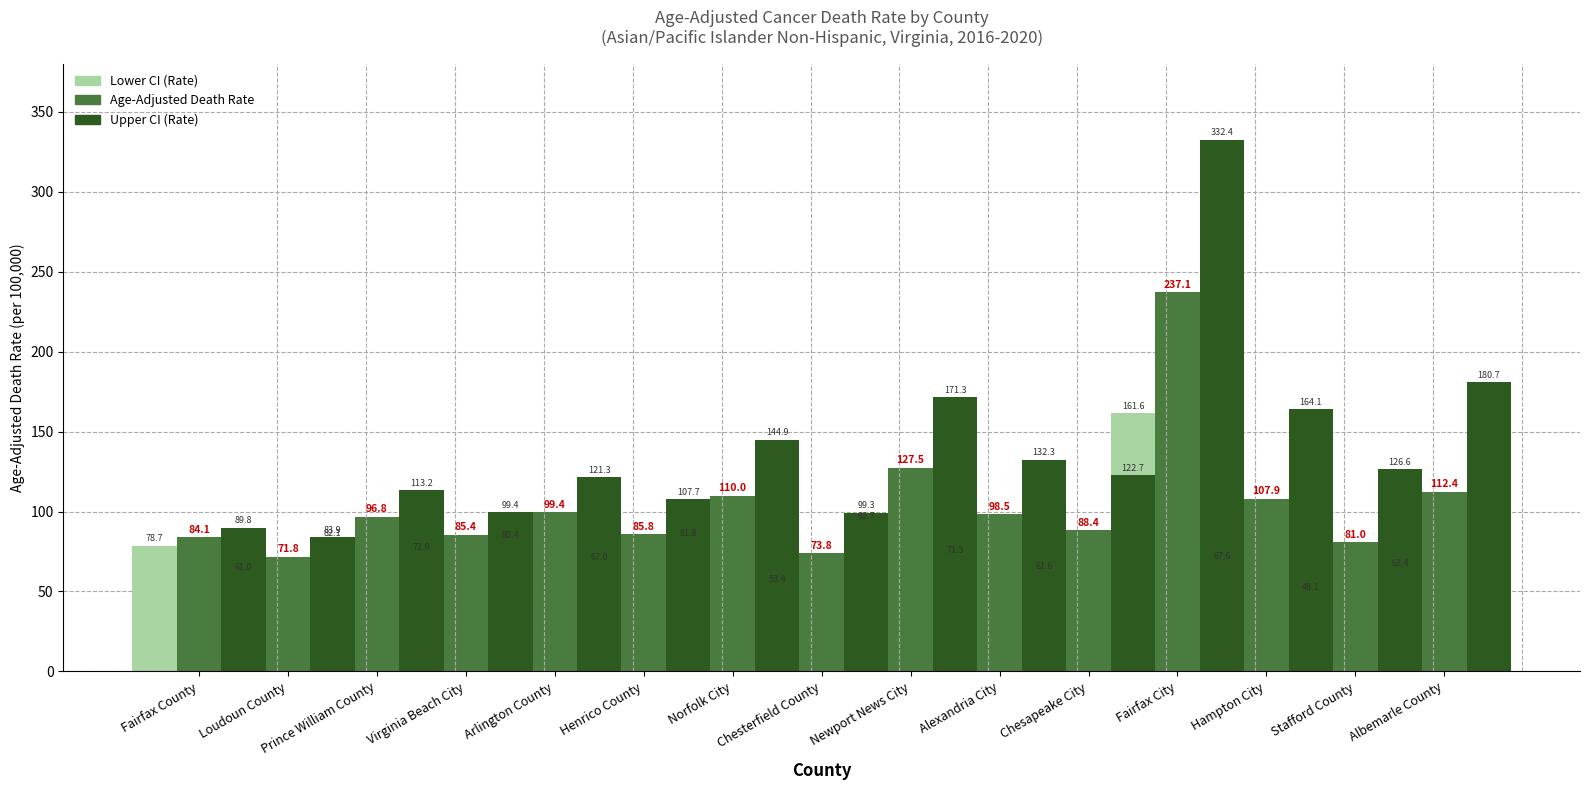

What is the spread (max minus min) of values at Loudoun County?

22.9